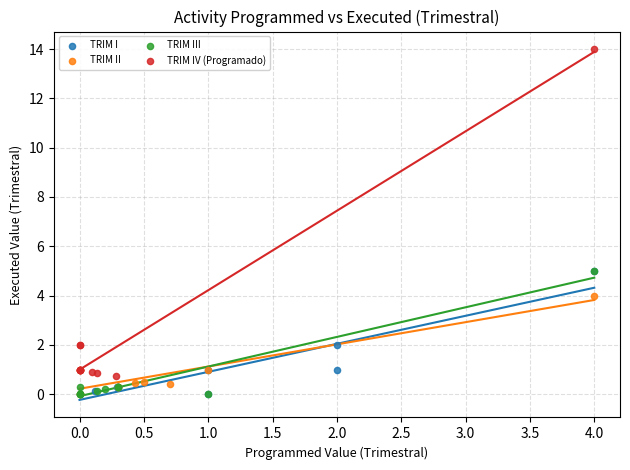

Which series reaches the maximum Y coordinate?

TRIM IV (Programado)